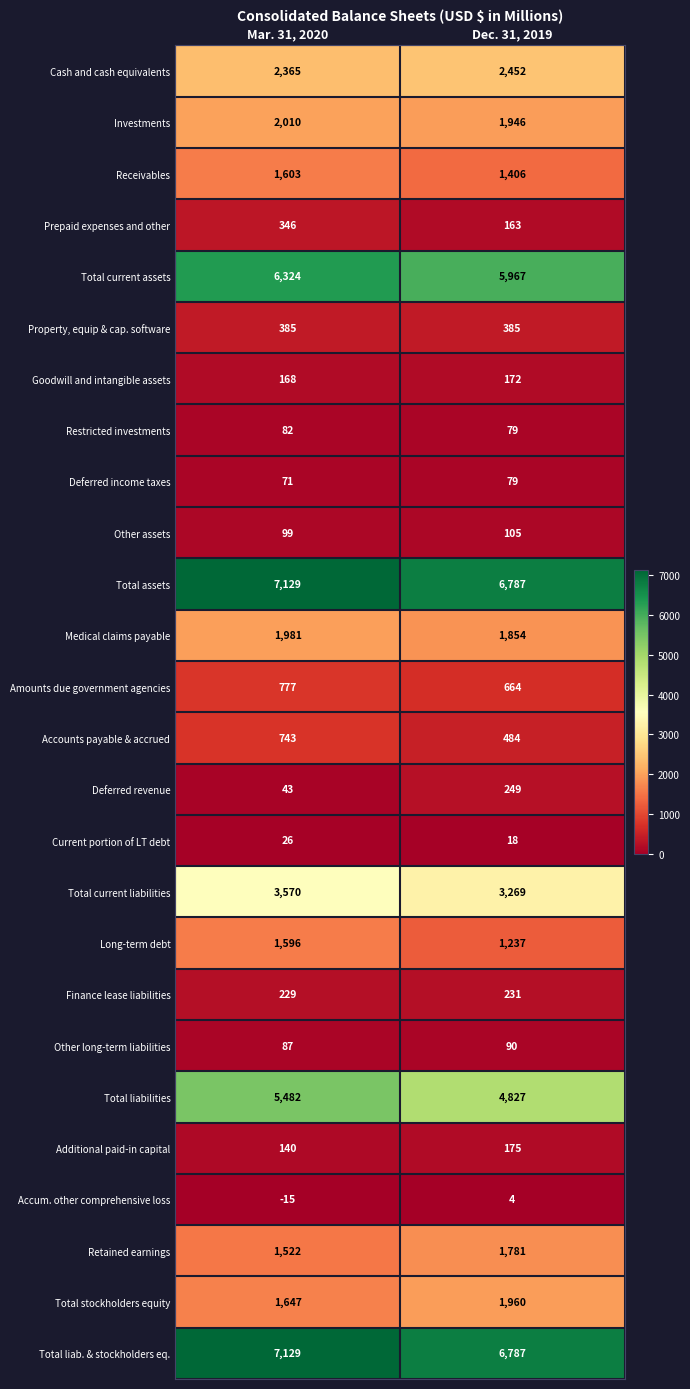

What is the total value across all series at Mar. 31, 2020?

45539